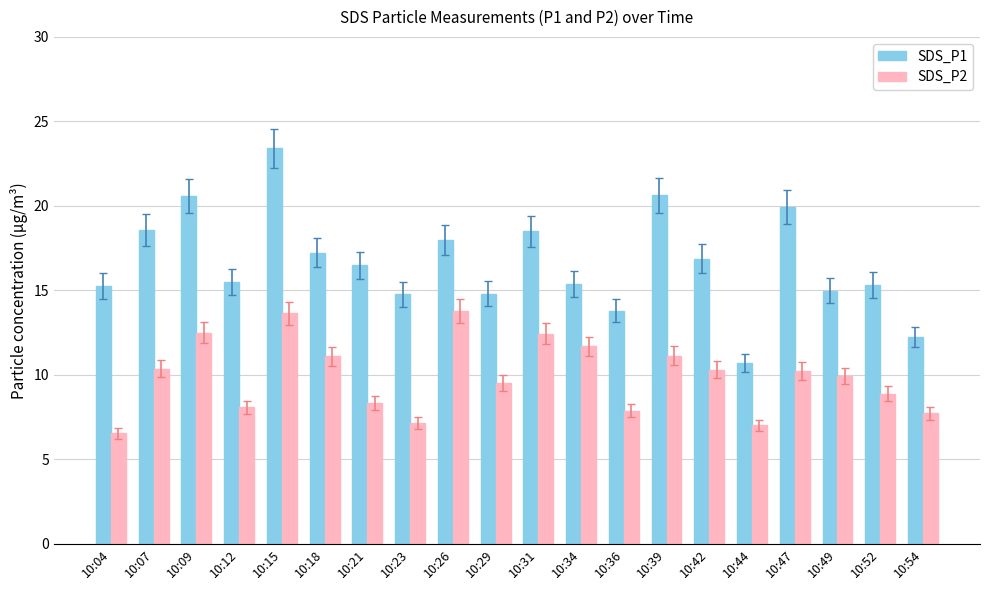

What is the value of the SDS_P2 bar at the 12th from the left?

11.7